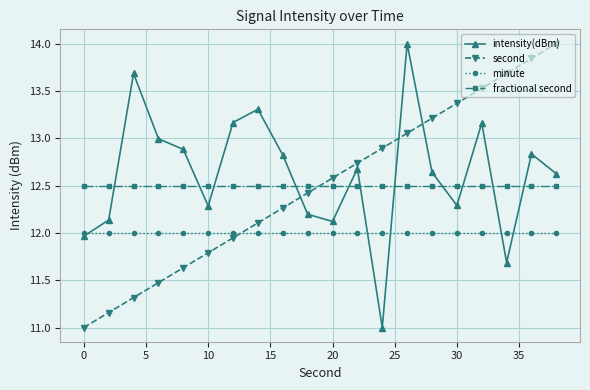

What is the smallest value displayed?

11.0